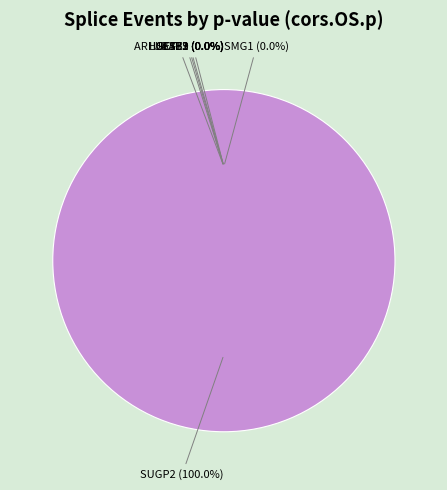

True or false: CST3 accounts for 0% of the total.

True